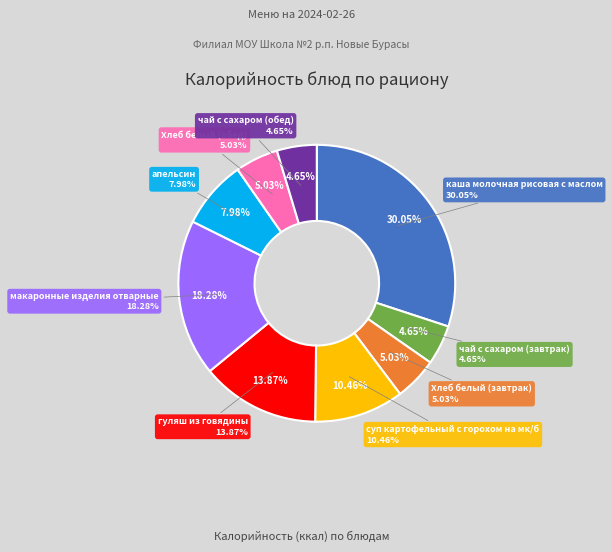

How many slices are in this pie chart?

9